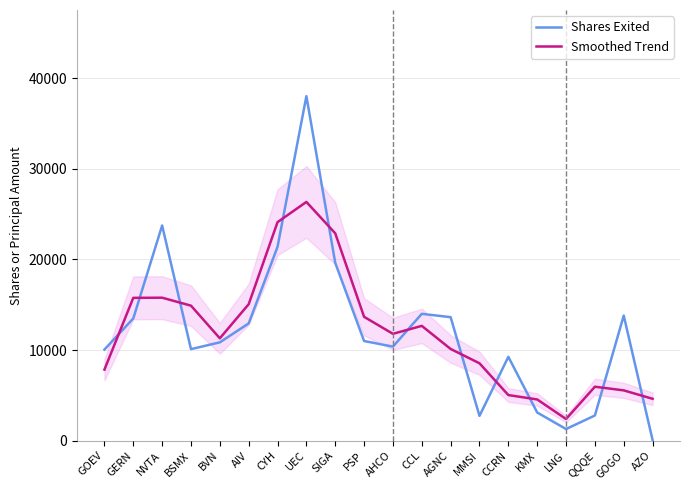

Where does the Smoothed Trend series first go above 11793?

GERN